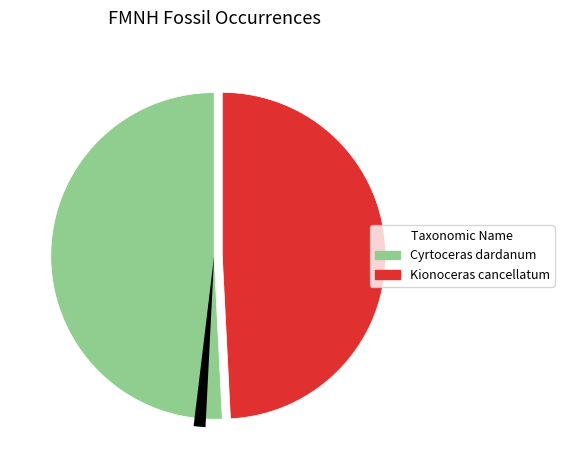

Rank the categories by value from lowest to highest.

Kionoceras cancellatum, Cyrtoceras dardanum